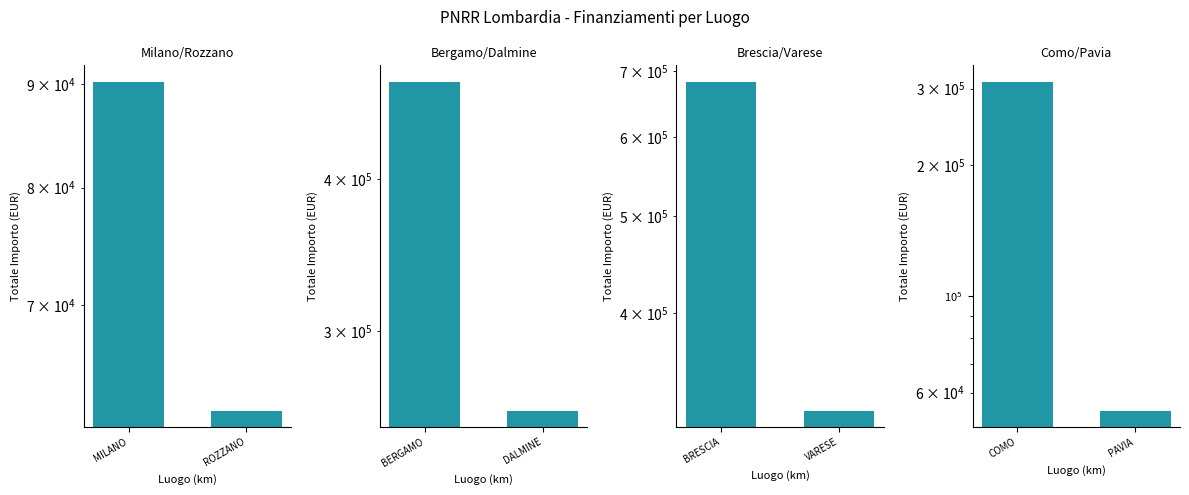

Is it true that Bergamo/Dalmine equals 480788.9 at BERGAMO?

True